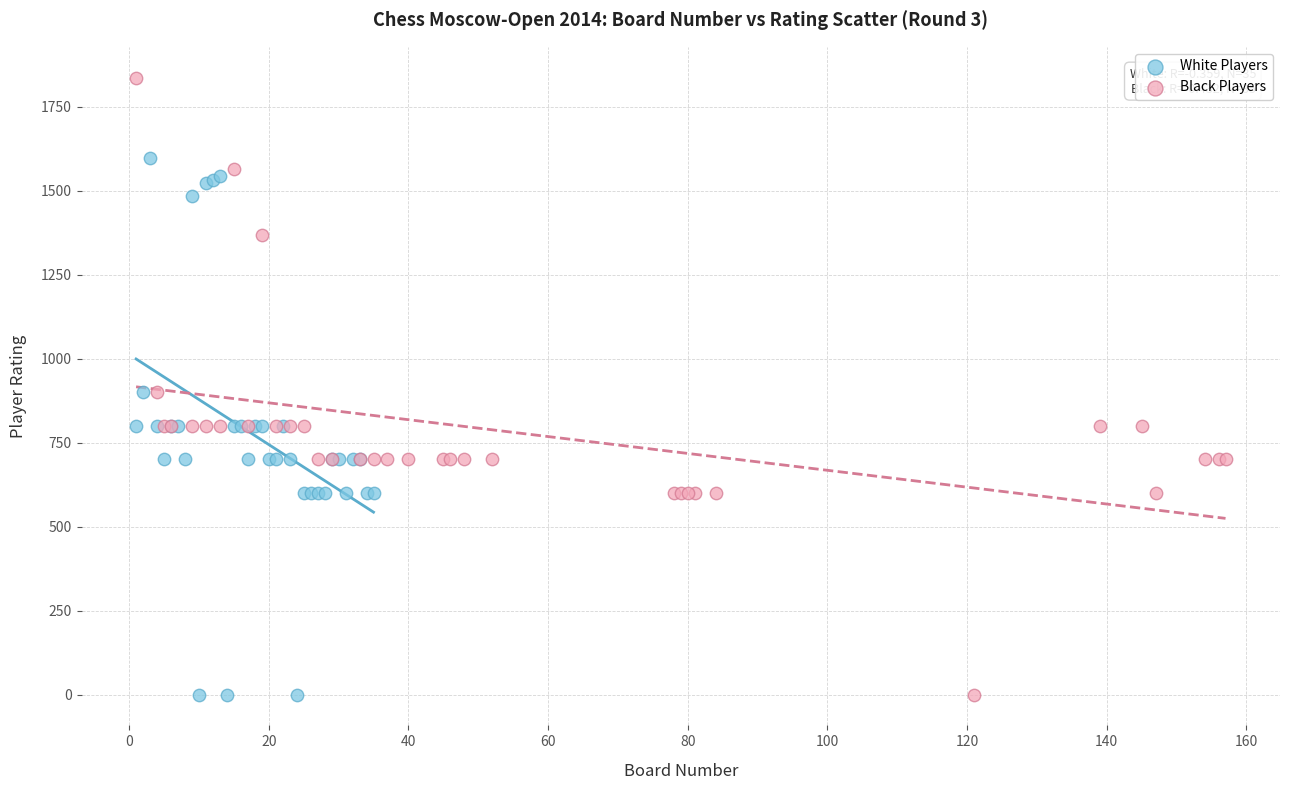

Which series has the largest Y range (max minus min)?

Black Players